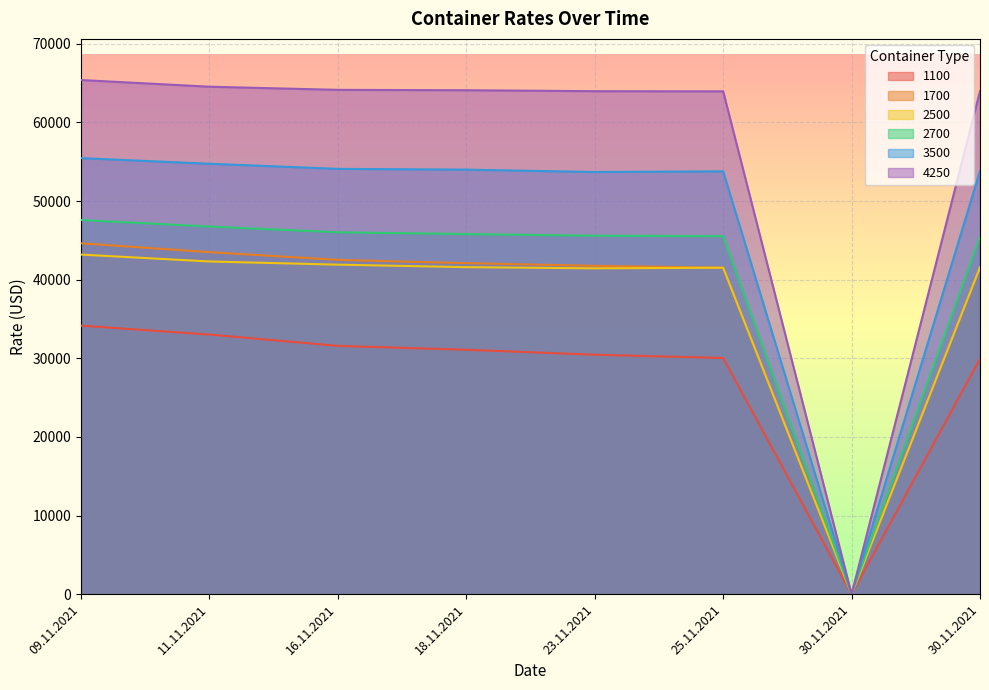

How many lines are shown in the chart?

6